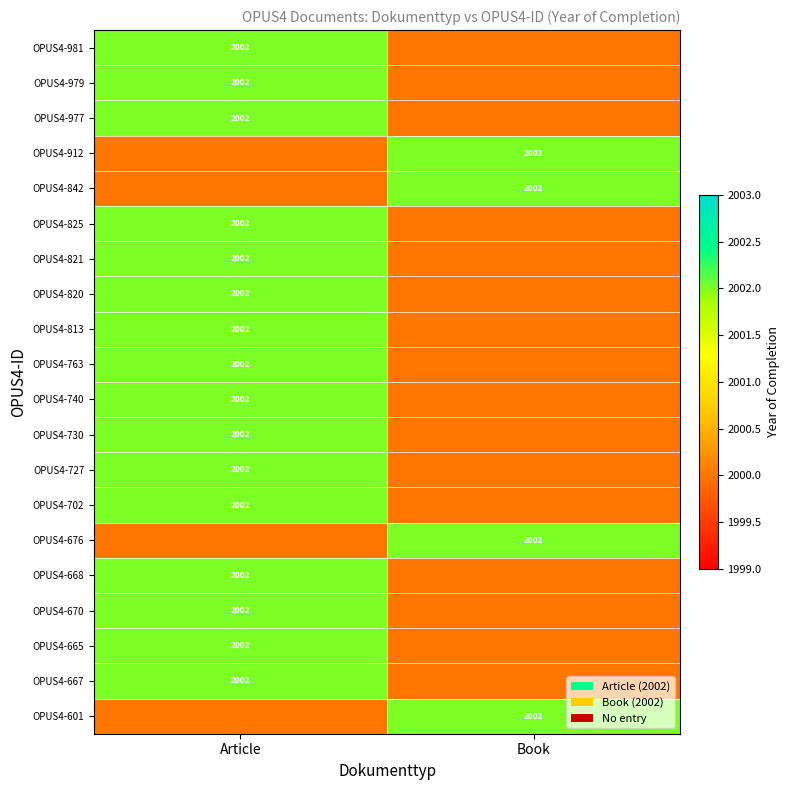

True or false: OPUS4-702 has a value of 2002 at Article.

True